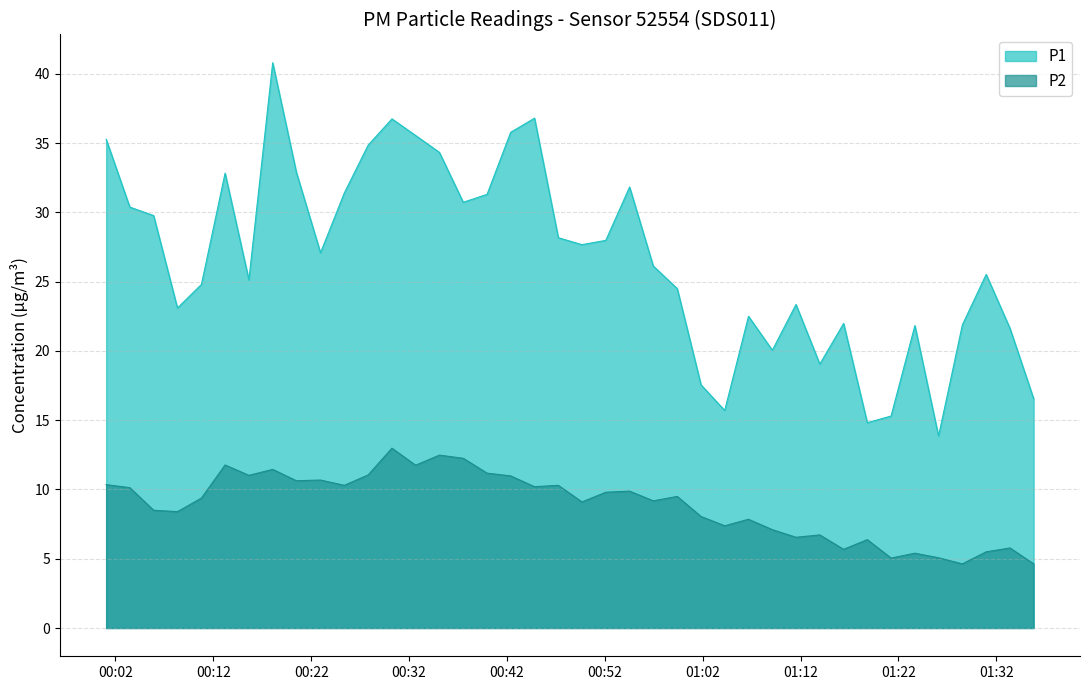

The value of P1 at 2024-02-04T00:56:57 is 26.1. True or false?

True